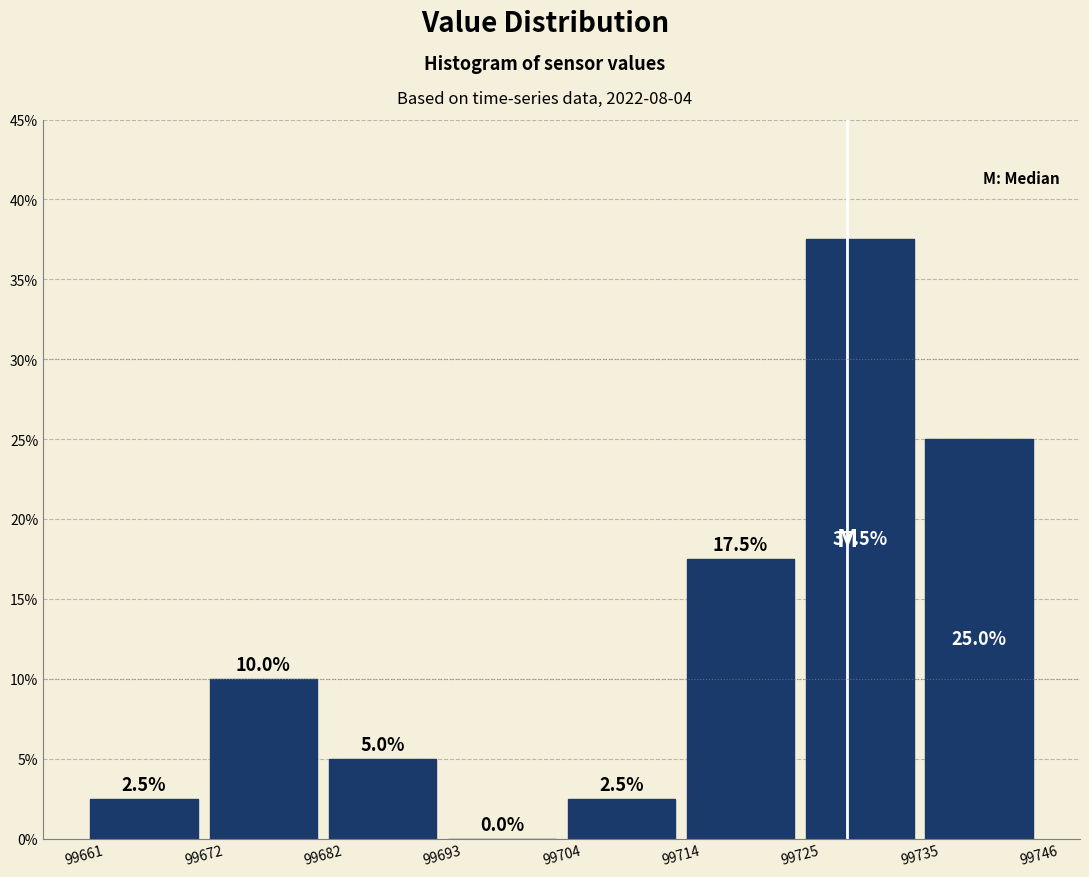

Reading left to right, list every bar in this chart as the range it spans on the x-axis followed by its height.

99661 to 99672: 2.5
99672 to 99682: 10.0
99682 to 99693: 5.0
99693 to 99704: 0.0
99704 to 99714: 2.5
99714 to 99725: 17.5
99725 to 99735: 37.5
99735 to 99746: 25.0